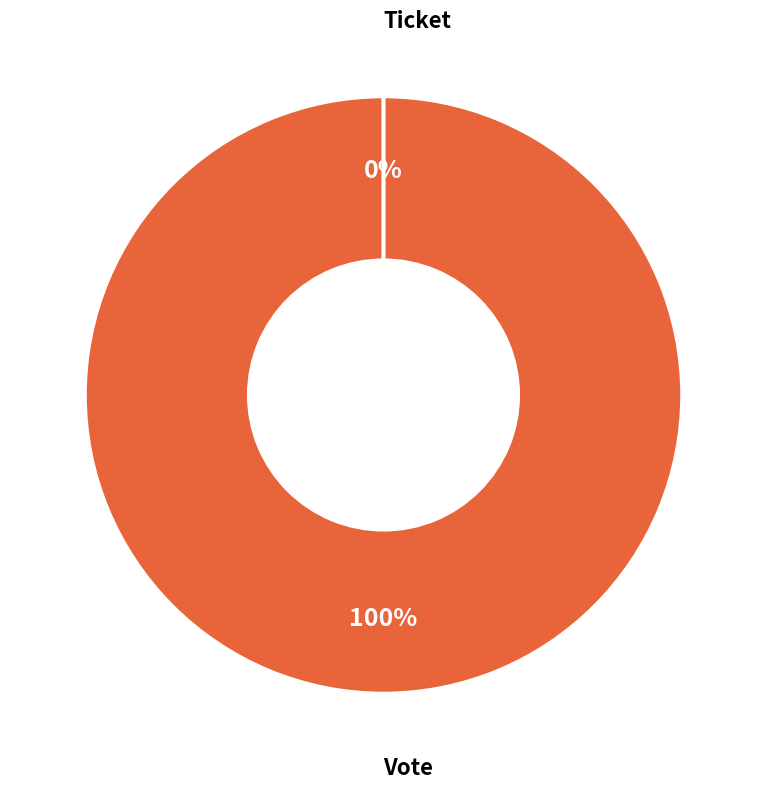

Is it true that Vote is 100% of the pie?

True